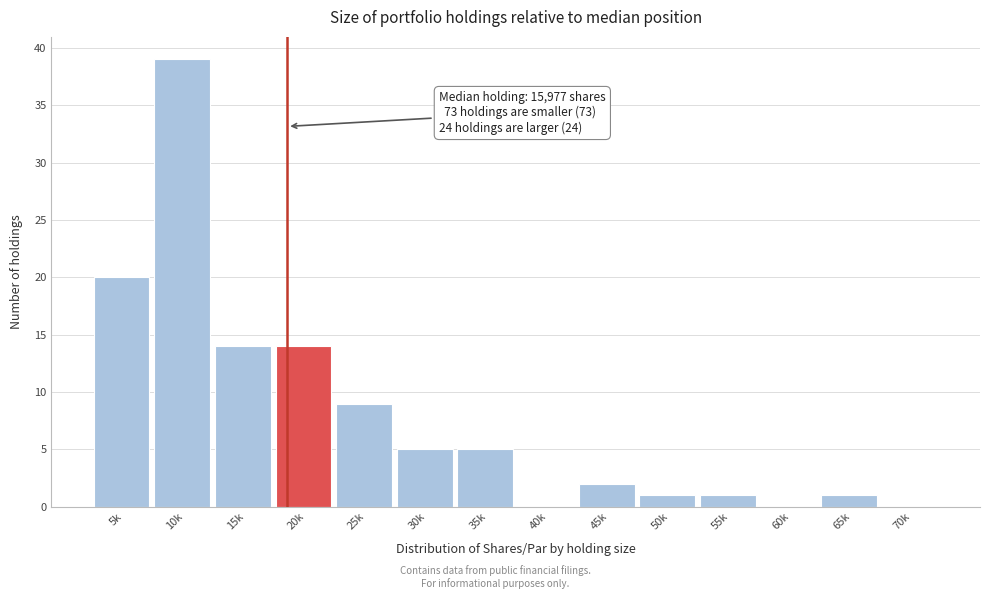

Reading right to left, extract all data points from this chart.

70k=0	65k=1	60k=0	55k=1	50k=1	45k=2	40k=0	35k=5	30k=5	25k=9	20k=14	15k=14	10k=39	5k=20